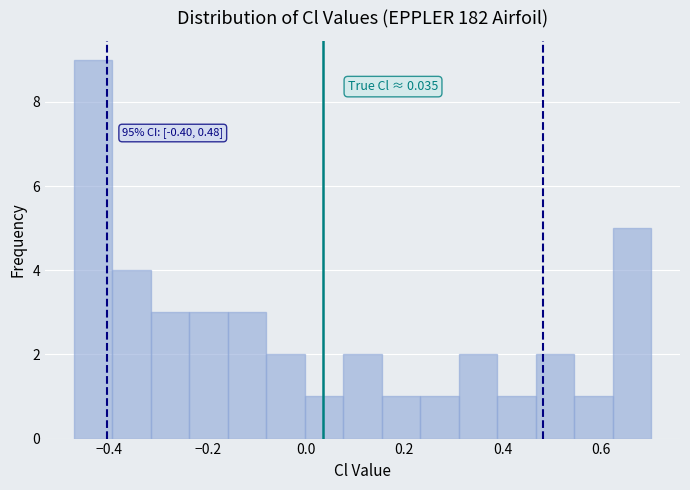

Read against the x-axis, roughly where is the centre of the tallest bar?

-0.44